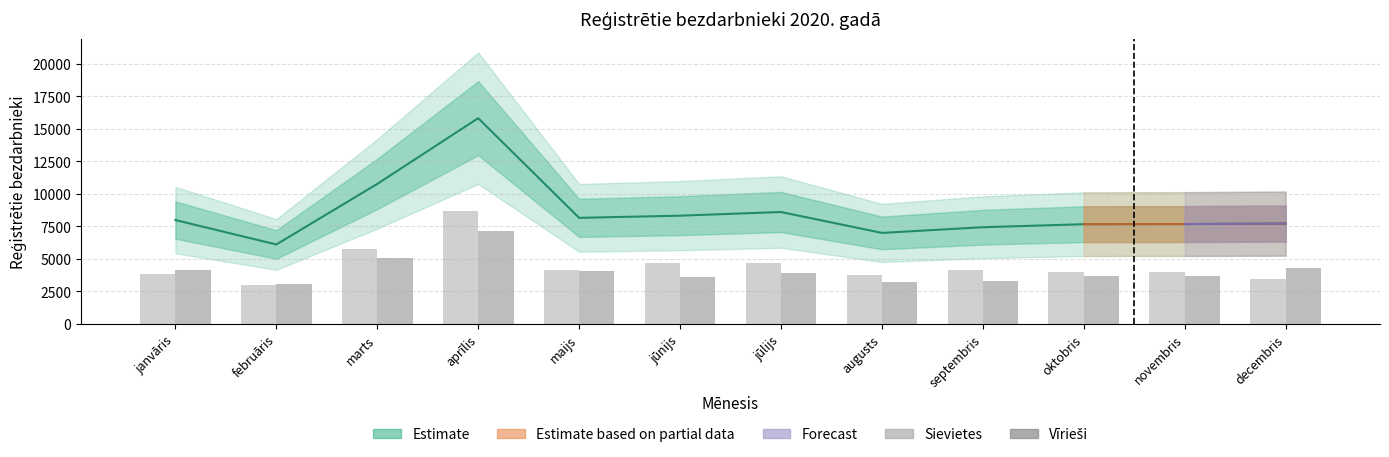

Rank the series by their maximum value, from highest to lowest.

Sievietes, Vīrieši